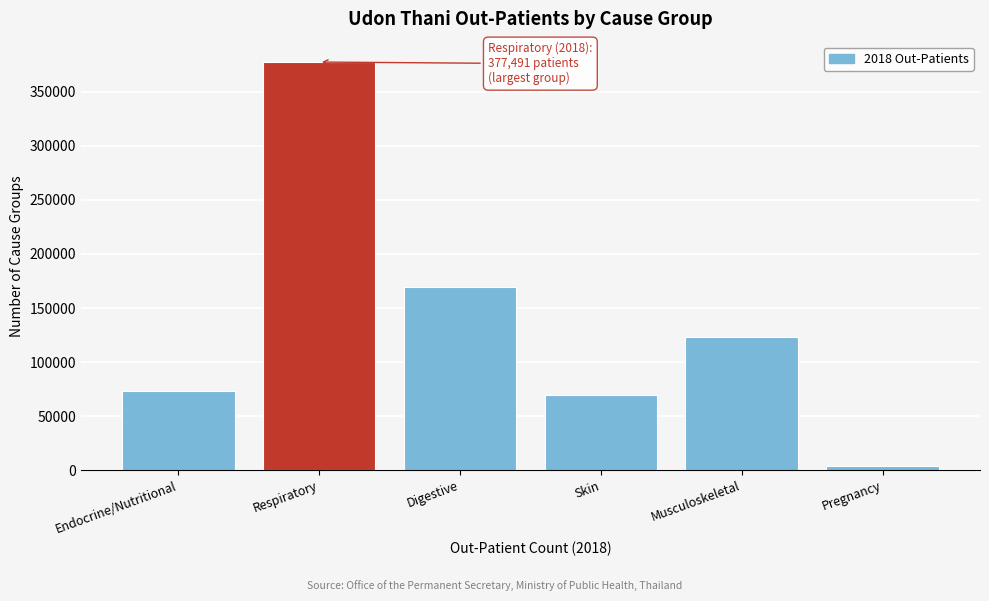

Reading right to left, list all the values displayed in this chart.

3578	122939	69325	169062	377491	73008